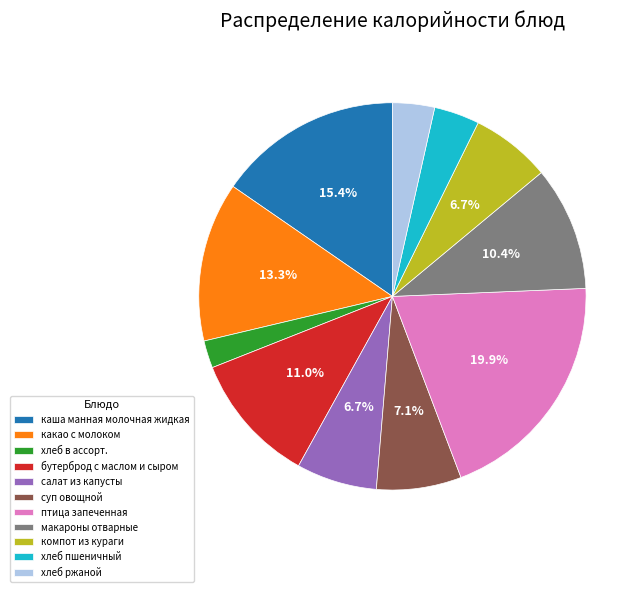

To the nearest percent, what is the difference between the бутерброд с маслом и сыром and хлеб в ассорт. slice percentages?

9%